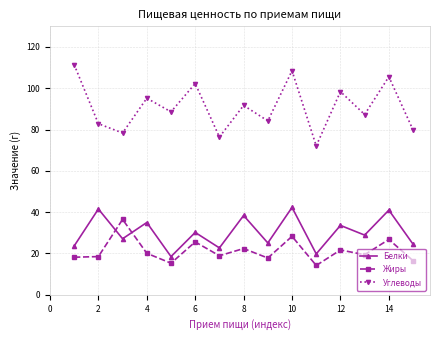

True or false: Углеводы and Жиры cross at least once.

False